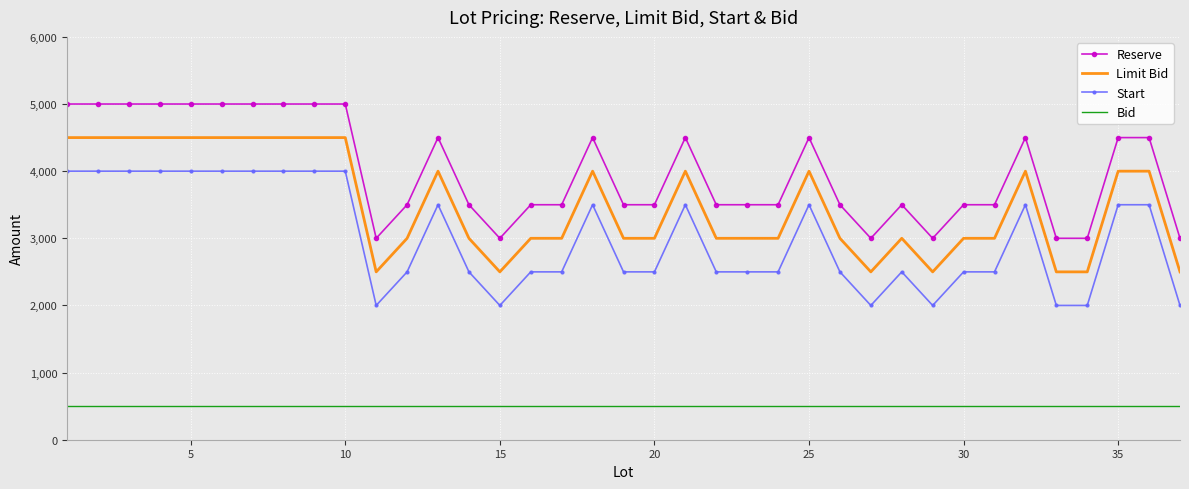

What is the minimum value shown in the chart?

500